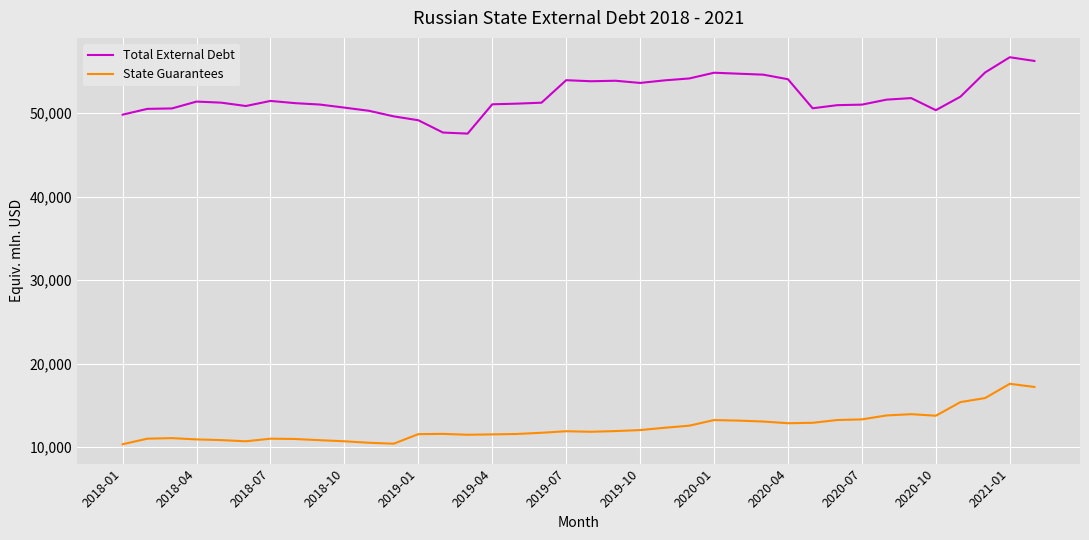

Does the chart have visible grid lines?

Yes